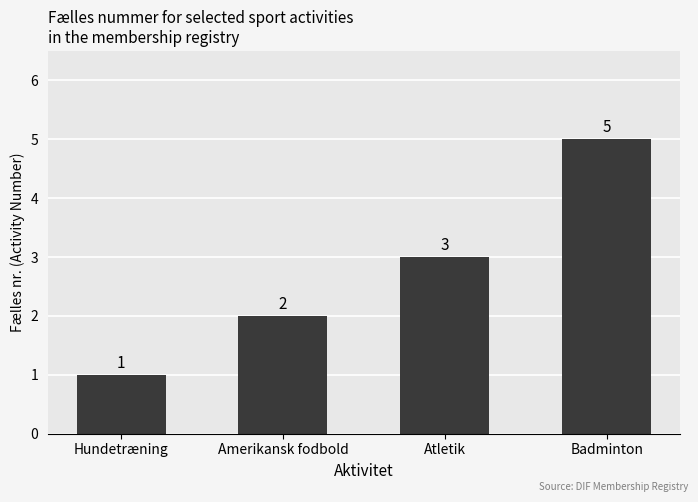

List the labels in order of value, largest first.

Badminton, Atletik, Amerikansk fodbold, Hundetræning